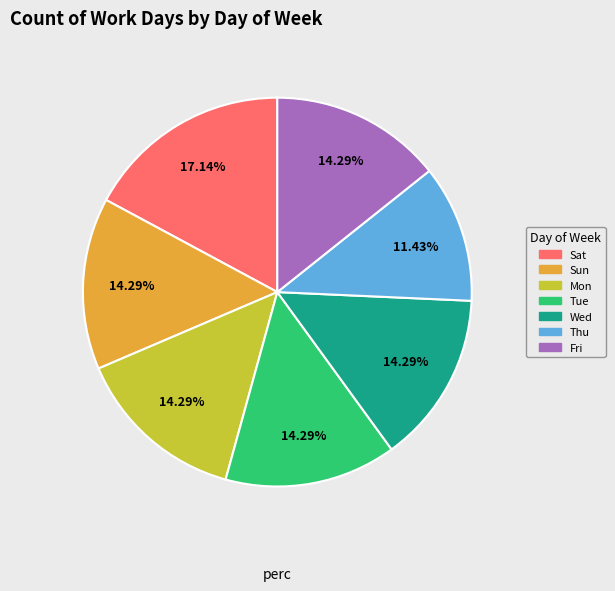

What percentage is the Sun slice, to the nearest percent?

14%